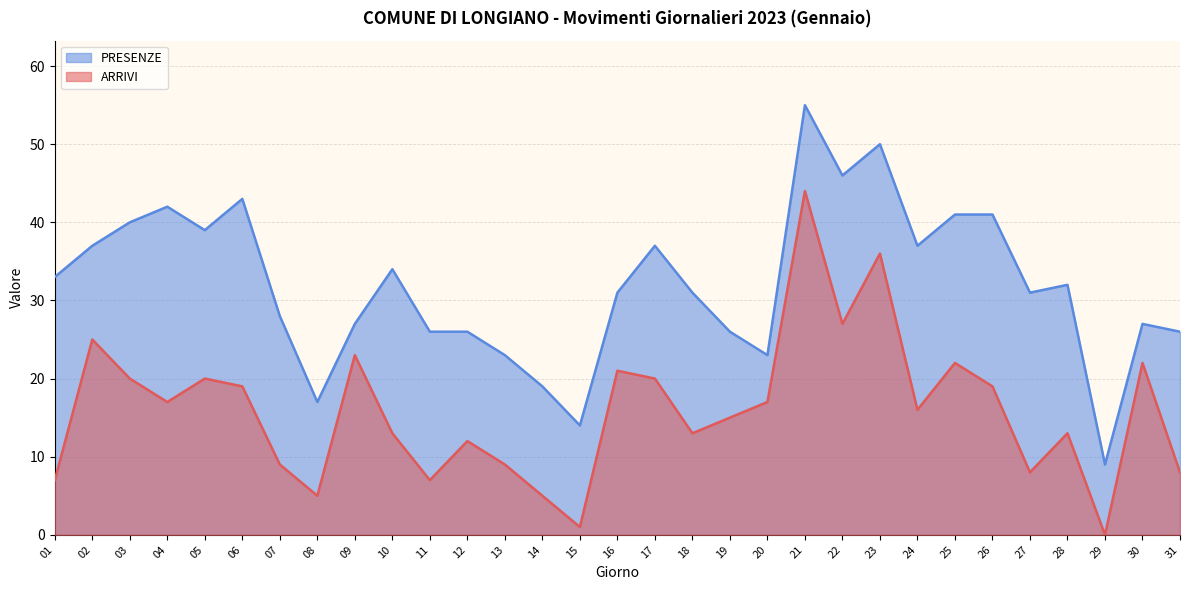

Which category has the lowest value in the ARRIVI series?

29